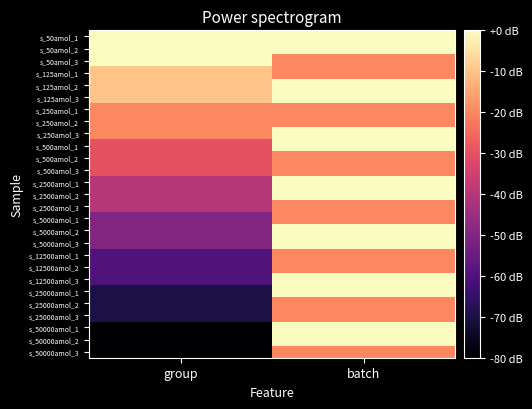

Reading right to left, list all the values displayed in this chart.

s_50amol_1: batch=0	group=0
s_50amol_2: batch=0	group=0
s_50amol_3: batch=-20	group=0
s_125amol_1: batch=-20	group=-10
s_125amol_2: batch=0	group=-10
s_125amol_3: batch=0	group=-10
s_250amol_1: batch=-20	group=-20
s_250amol_2: batch=-20	group=-20
s_250amol_3: batch=0	group=-20
s_500amol_1: batch=0	group=-30
s_500amol_2: batch=-20	group=-30
s_500amol_3: batch=-20	group=-30
s_2500amol_1: batch=0	group=-40
s_2500amol_2: batch=0	group=-40
s_2500amol_3: batch=-20	group=-40
s_5000amol_1: batch=-20	group=-50
s_5000amol_2: batch=0	group=-50
s_5000amol_3: batch=0	group=-50
s_12500amol_1: batch=-20	group=-60
s_12500amol_2: batch=-20	group=-60
s_12500amol_3: batch=0	group=-60
s_25000amol_1: batch=0	group=-70
s_25000amol_2: batch=-20	group=-70
s_25000amol_3: batch=-20	group=-70
s_50000amol_1: batch=0	group=-80
s_50000amol_2: batch=0	group=-80
s_50000amol_3: batch=-20	group=-80